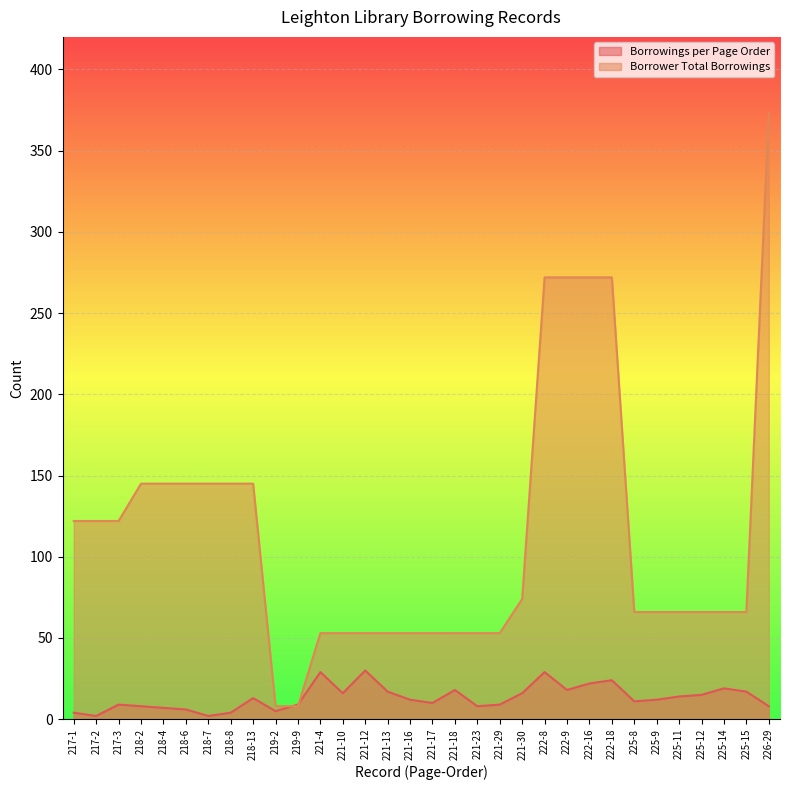

How many lines are shown in the chart?

2